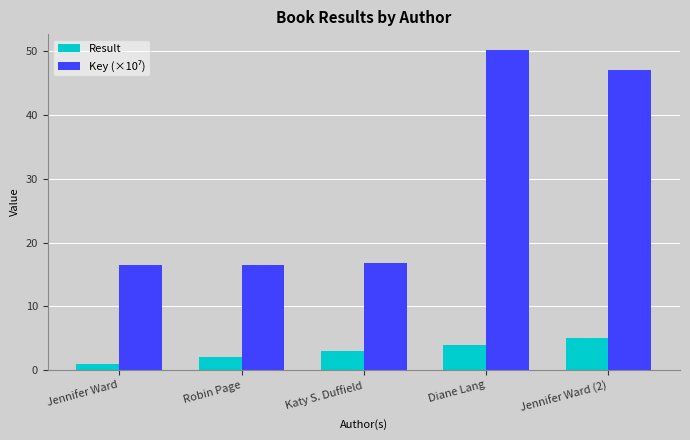

List the labels in order of Result value, smallest first.

Jennifer Ward, Robin Page, Katy S. Duffield, Diane Lang, Jennifer Ward (2)